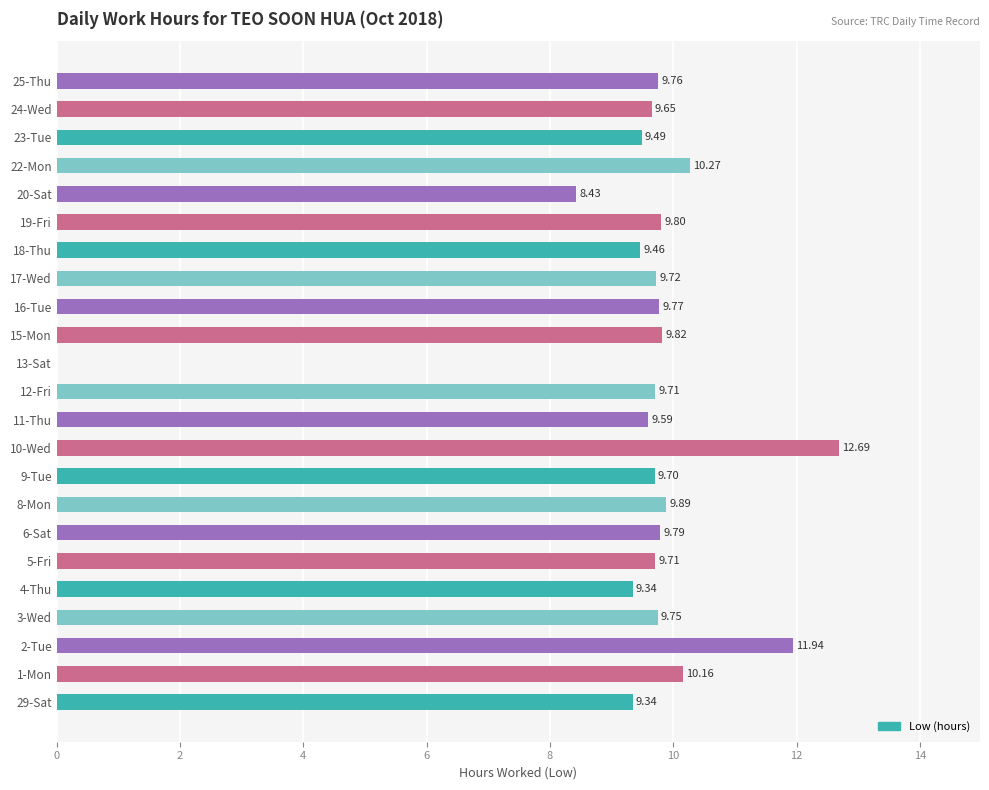

Approximately how many times larger is the value at 16-Tue compared to 19-Fri?

1.0